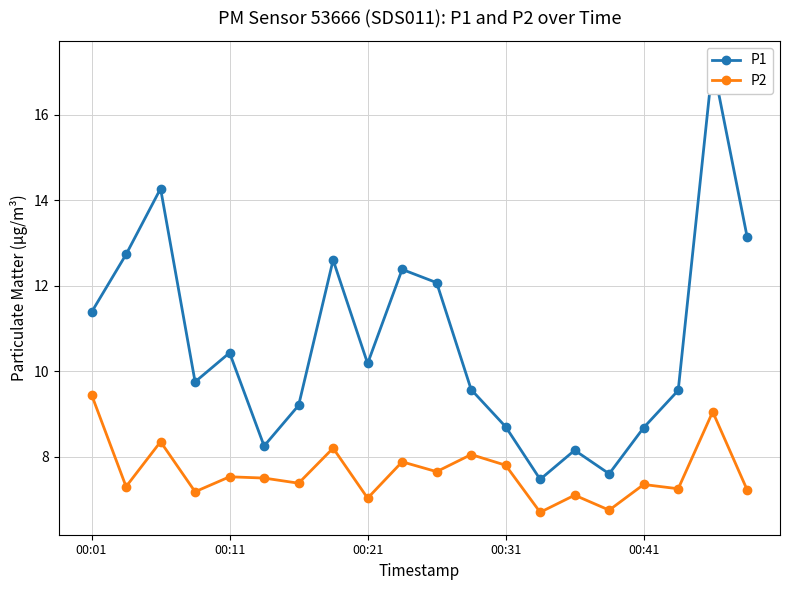

Count the number of categories in the chart.

20